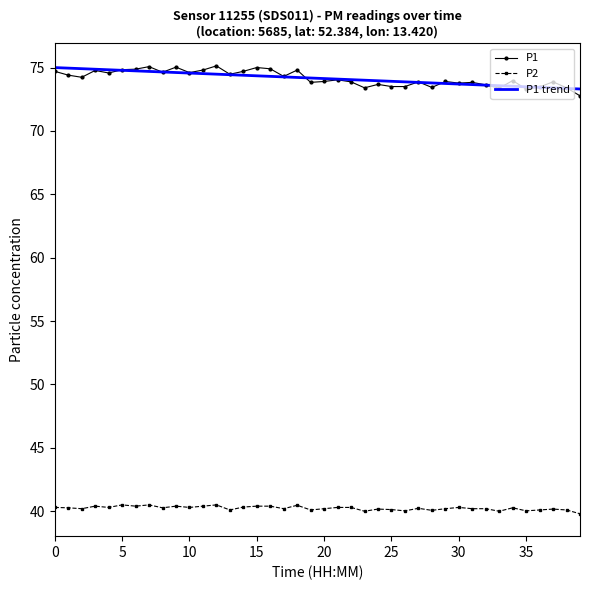

What is the lowest value of the P1 series?

72.8